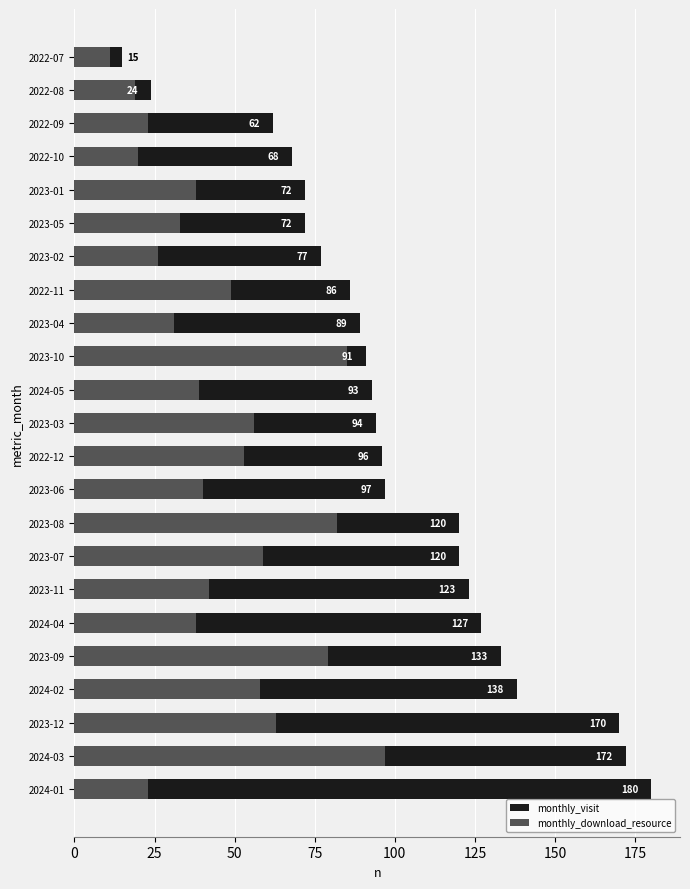

Rank the series at 2023-09 from lowest to highest value.

monthly_download_resource, monthly_visit